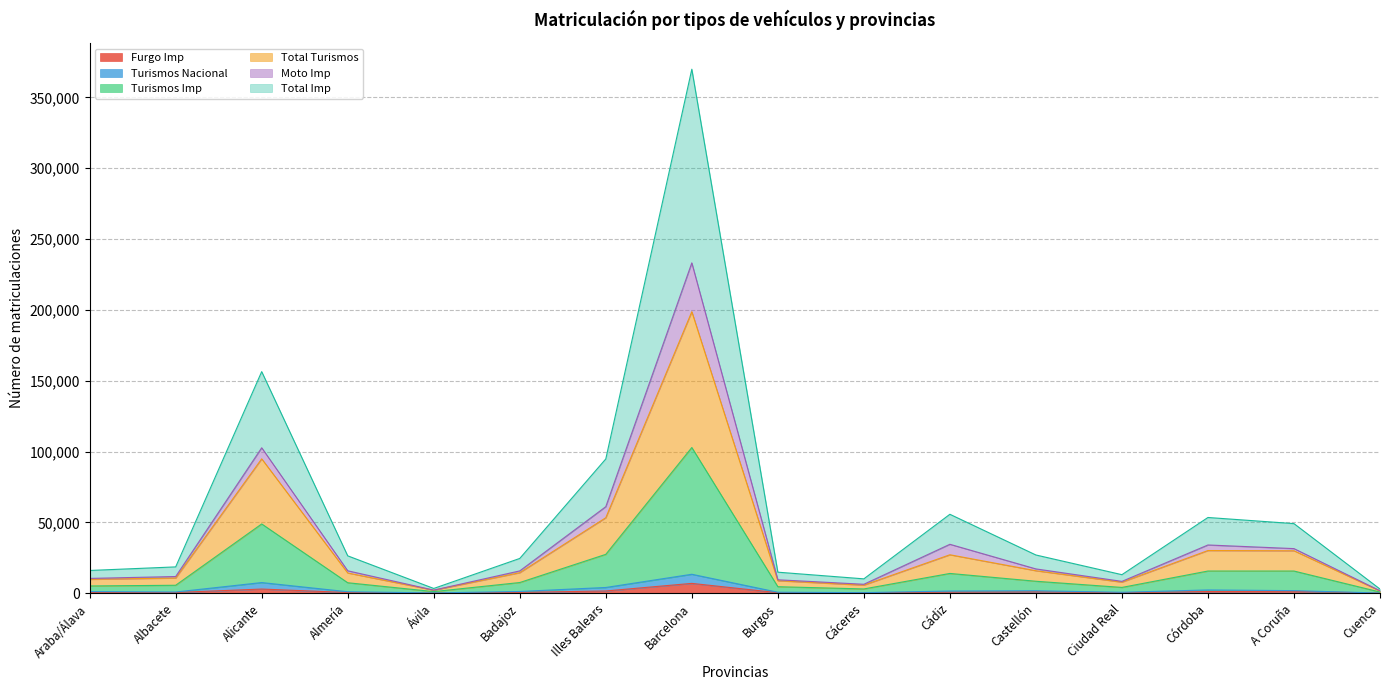

What are all the series names shown in the legend?

Furgo Imp, Turismos Nacional, Turismos Imp, Total Turismos, Moto Imp, Total Imp